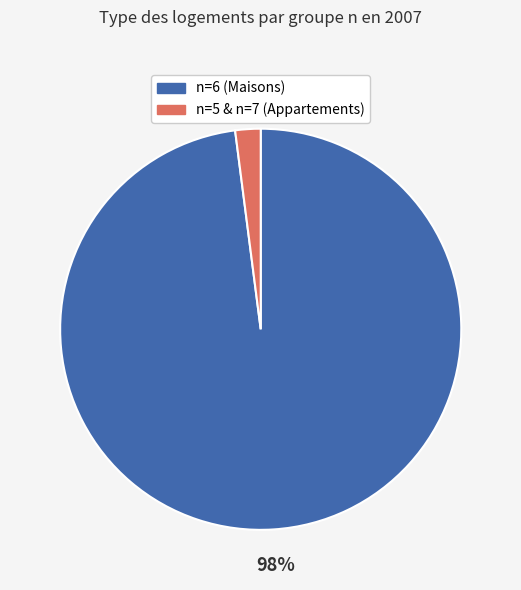

To the nearest percent, what is the average slice percentage?

50%